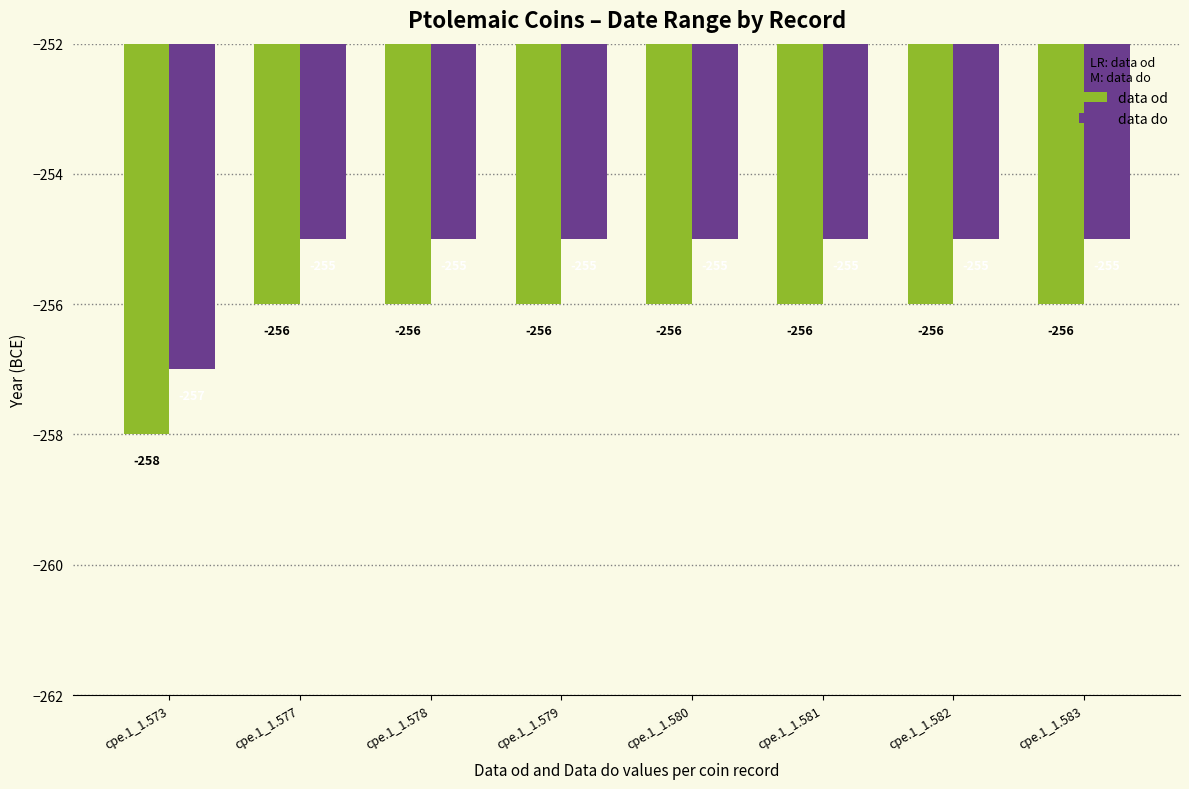

At which label does data do reach its minimum?

cpe.1_1.573